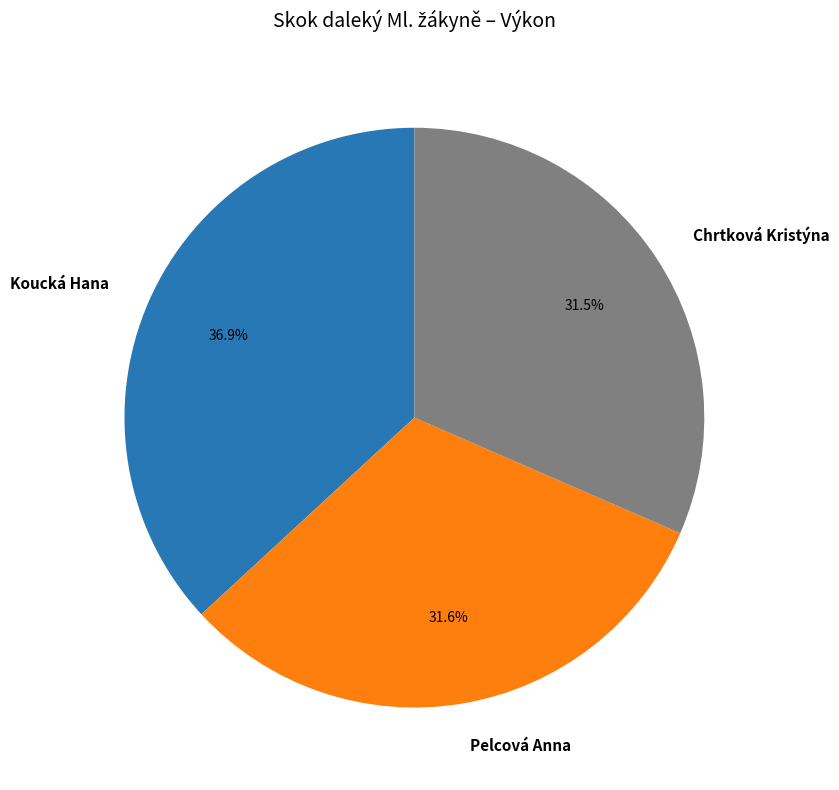

Count the number of slices in the pie.

3